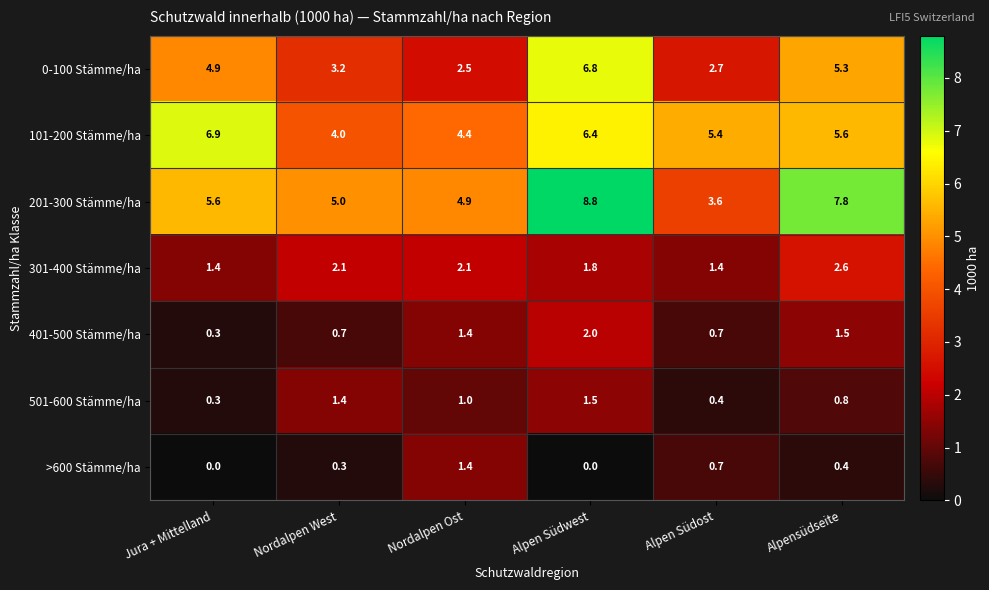

True or false: 501-600 Stämme/ha has a value of 0.8 at Alpensüdseite.

True